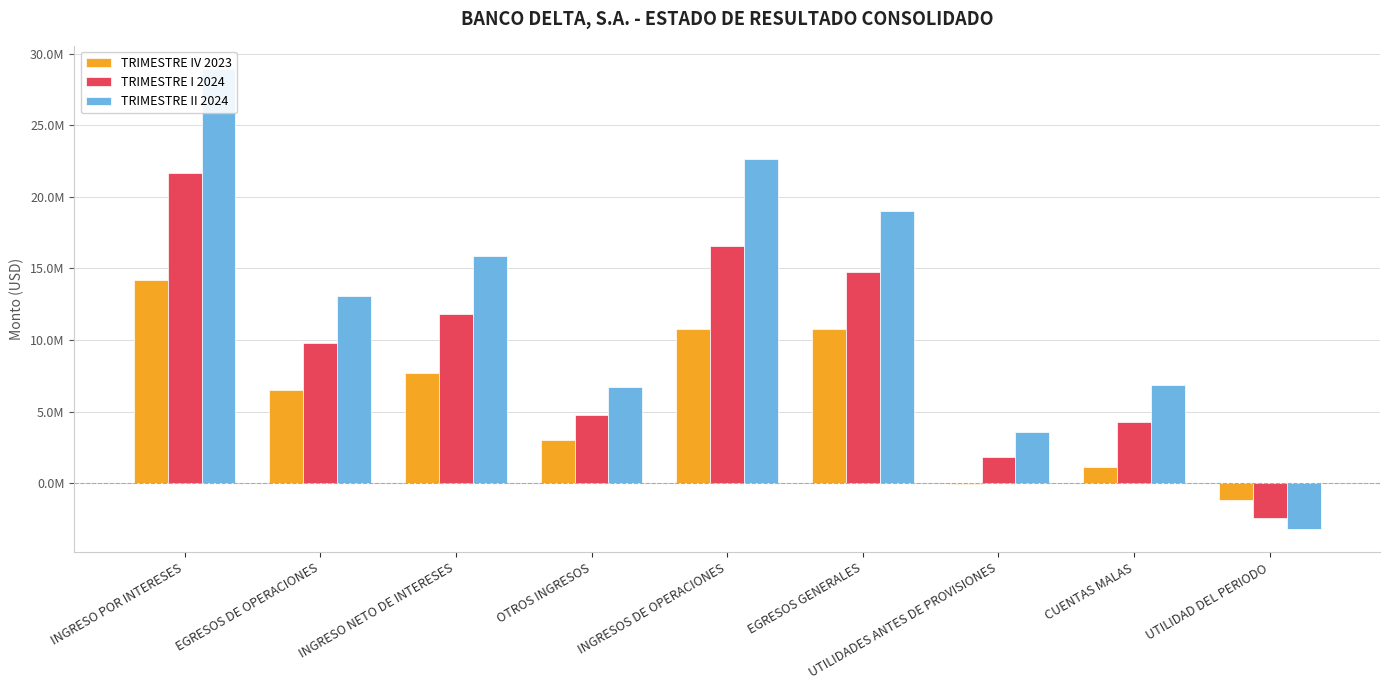

How many series are shown in this chart?

3